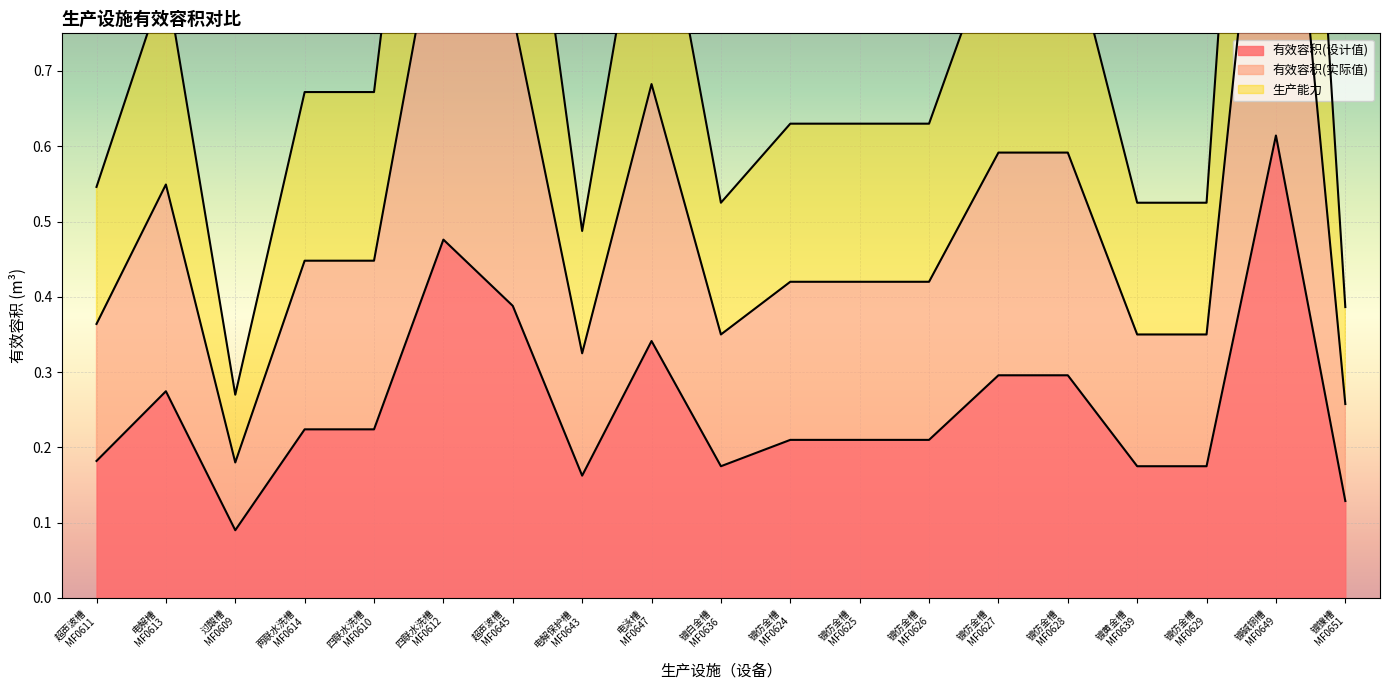

What are all the series names shown in the legend?

有效容积(设计值), 有效容积(实际值), 生产能力